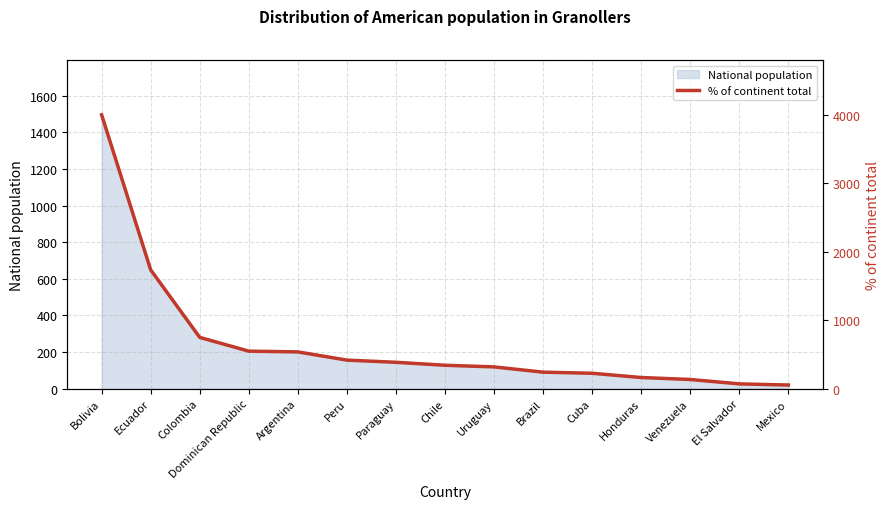

The National population series shows 76 at Dominican Republic. True or false?

False